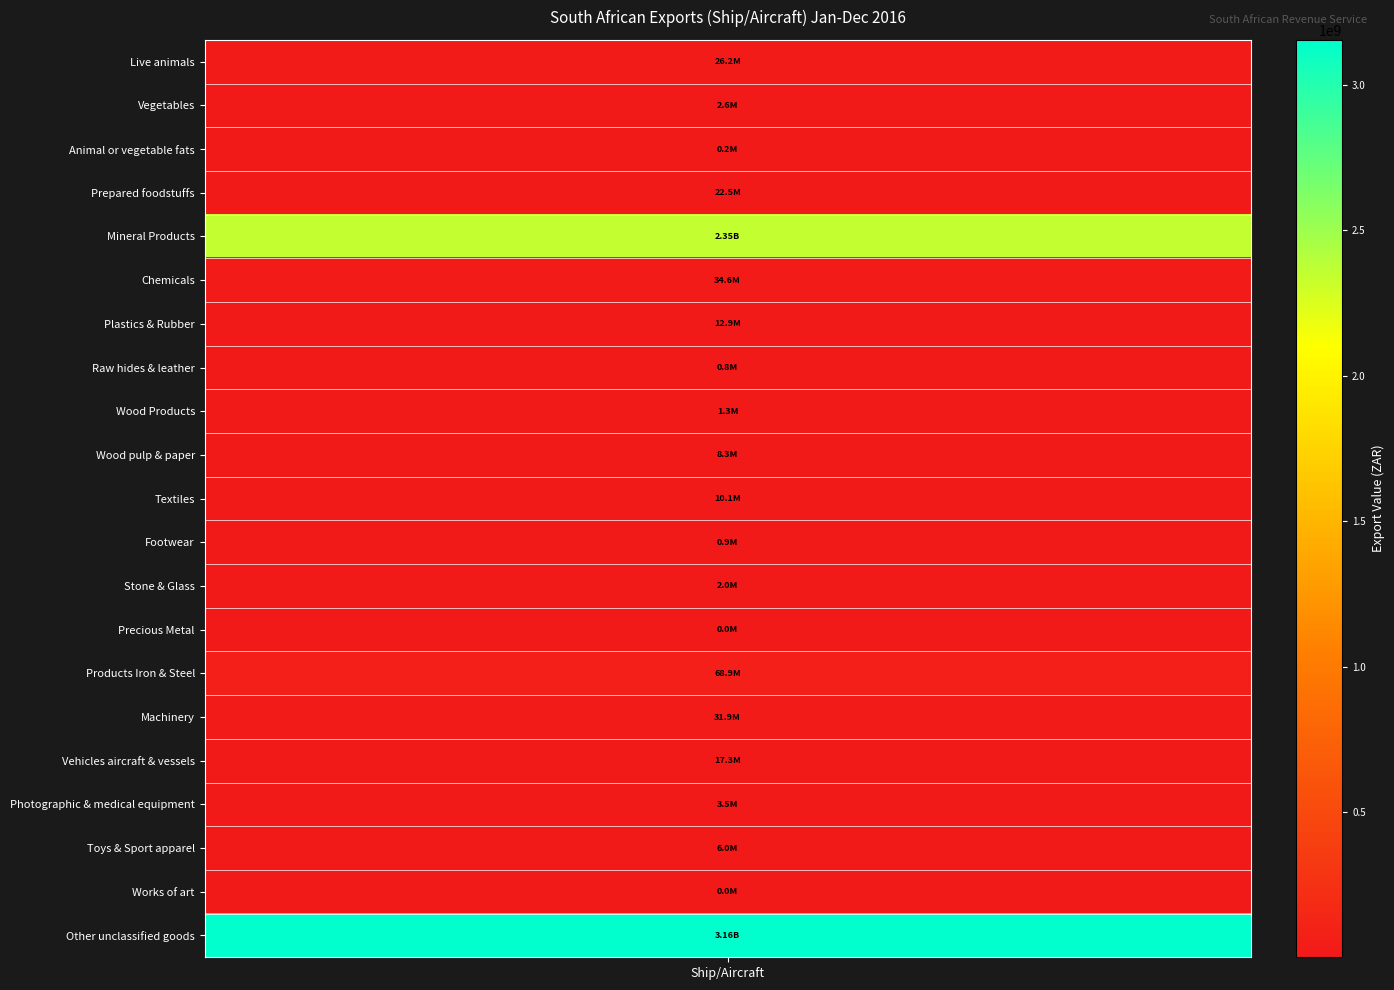

What is the maximum value shown in the chart?

3155262895